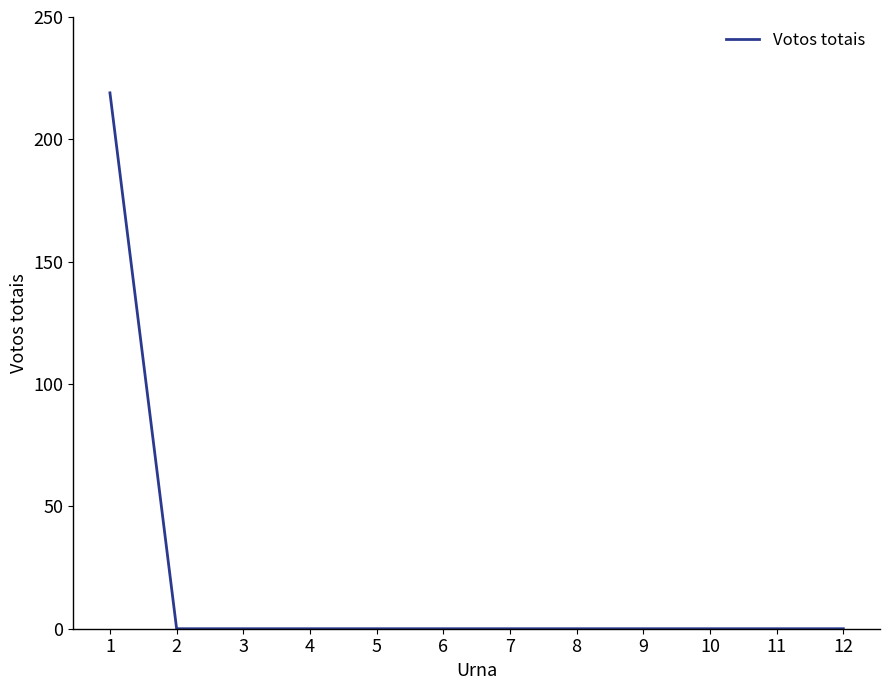

Between 1 and 10, which is larger?

1